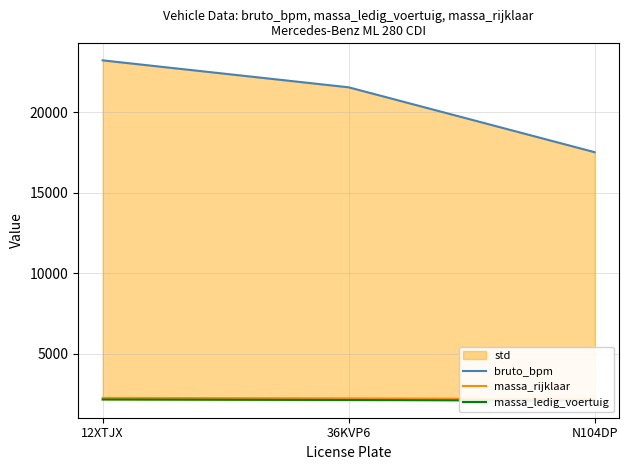

What is the label of the 2nd point from the right?

36KVP6